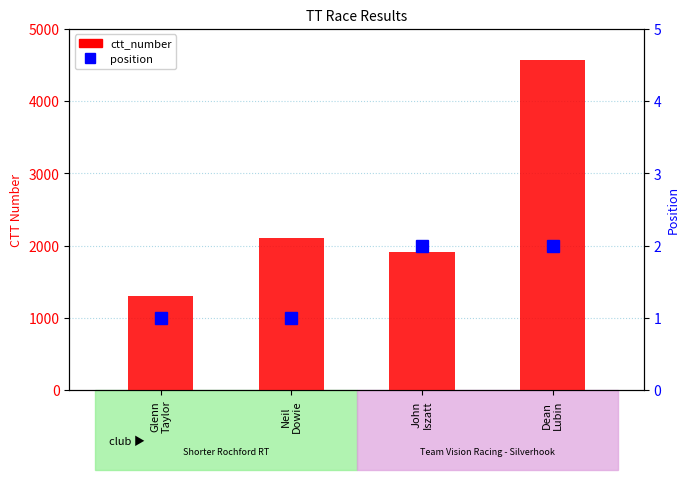

What position from the right is Neil
Dowie?

3